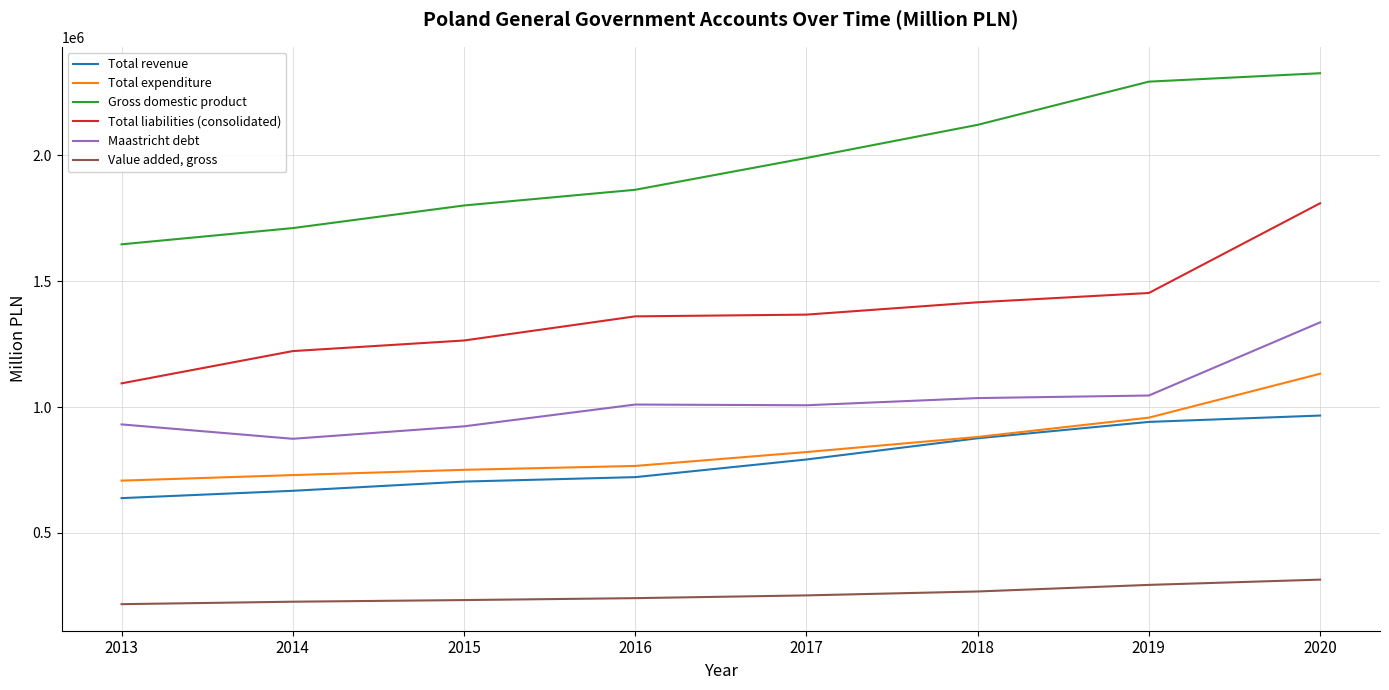

What is the maximum value shown in the chart?

2326656.0